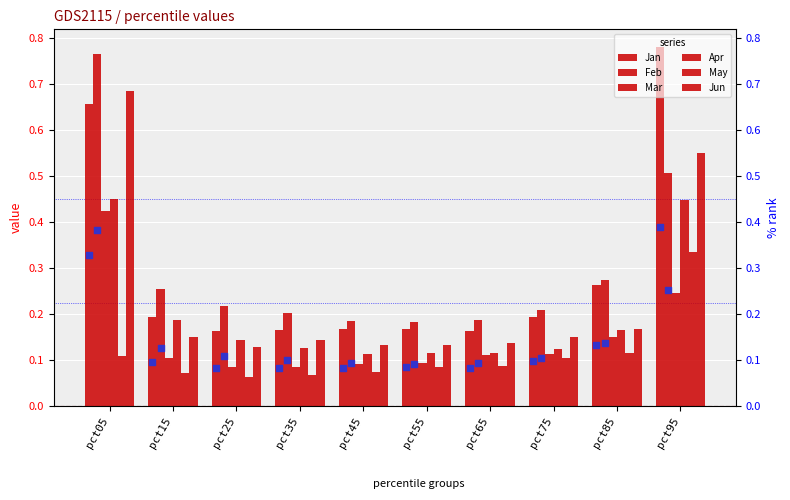

At how many categories does at least one series exceed 0?

10